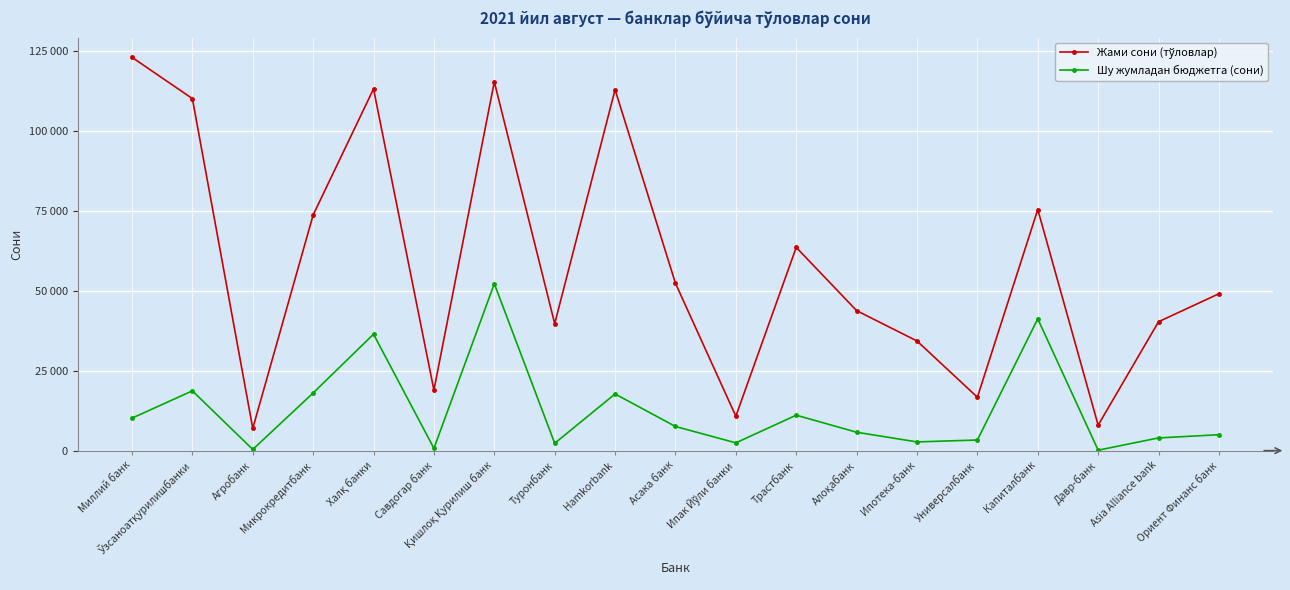

At which category does Жами сони (тўловлар) reach its first local valley?

Агробанк